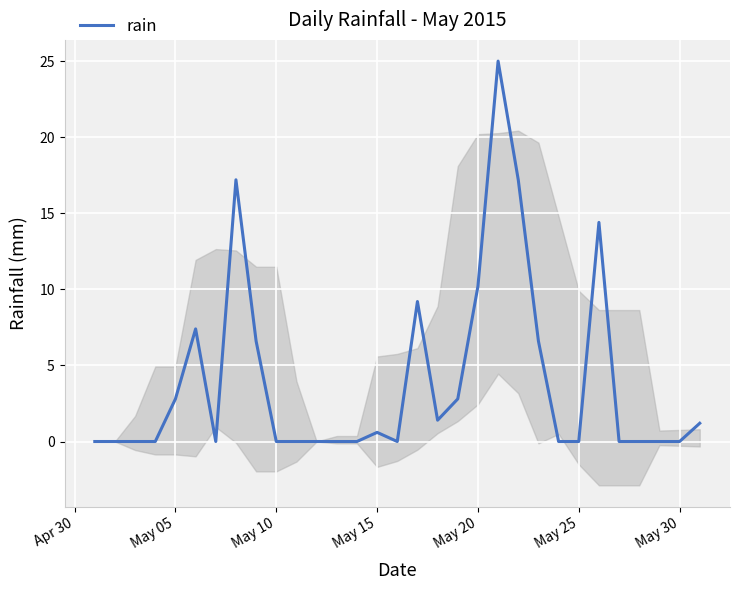

True or false: rain has a value of 0.6 at May 15.

True